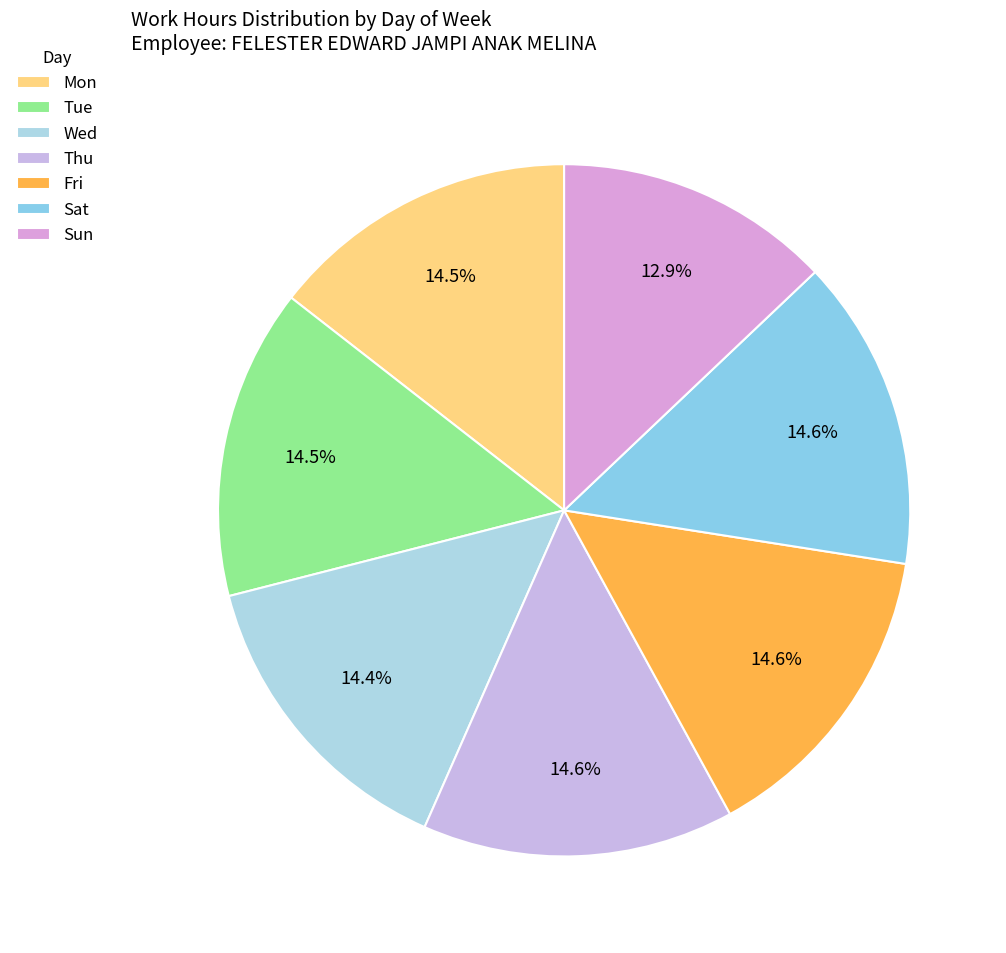

To the nearest percent, what is the difference between the largest and smallest slice percentages?

2%